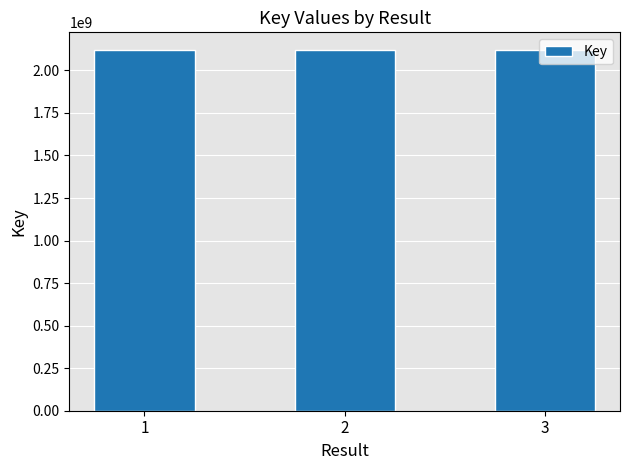

The chart shows a value of 2117886392 at 1. True or false?

True